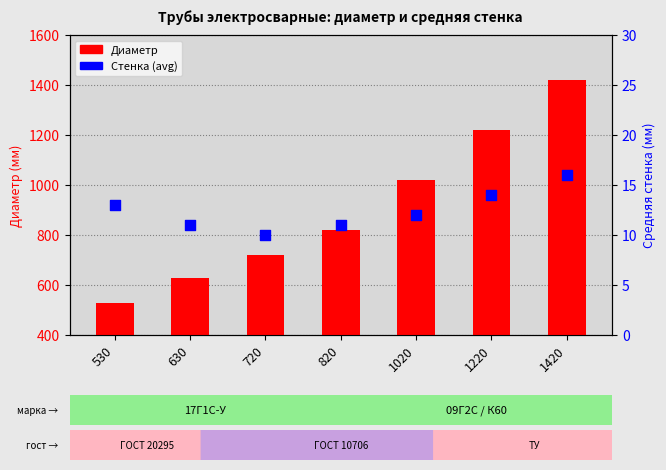

What are all the series names shown in the legend?

Диаметр, Стенка (avg)